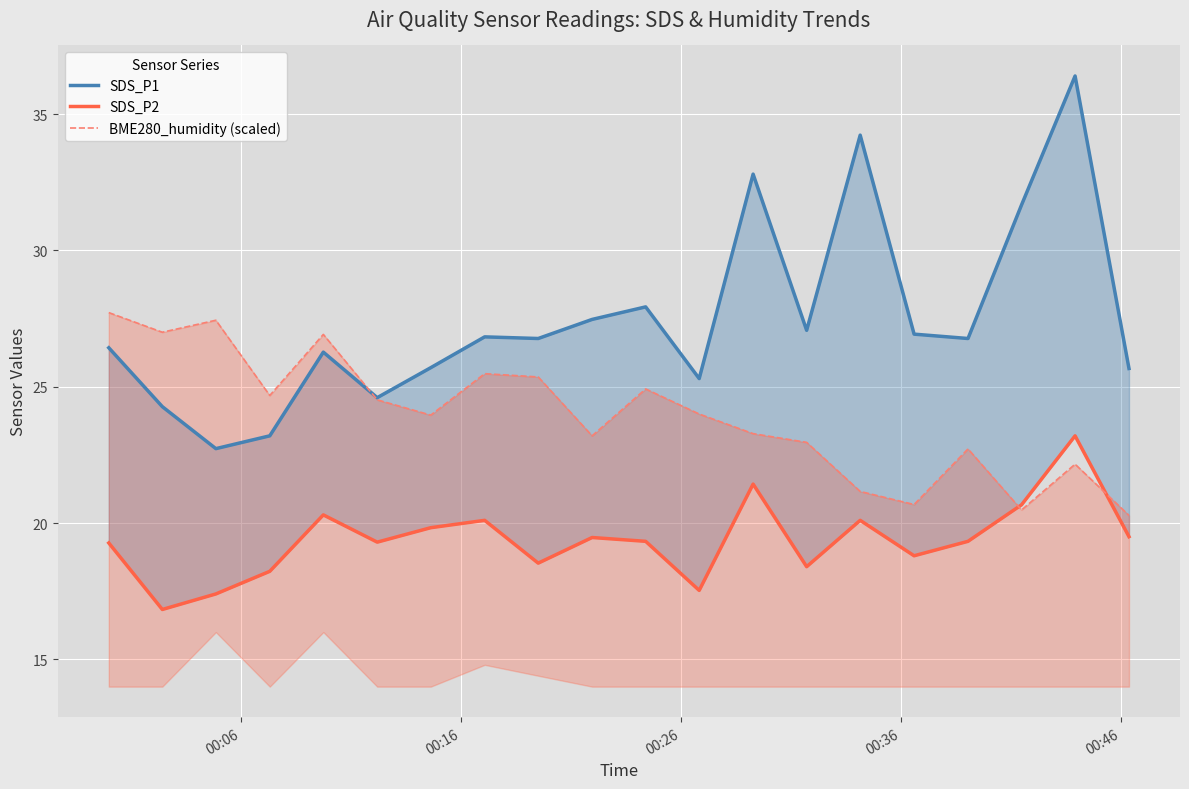

What are all the series names shown in the legend?

SDS_P1, SDS_P2, BME280_humidity (scaled)